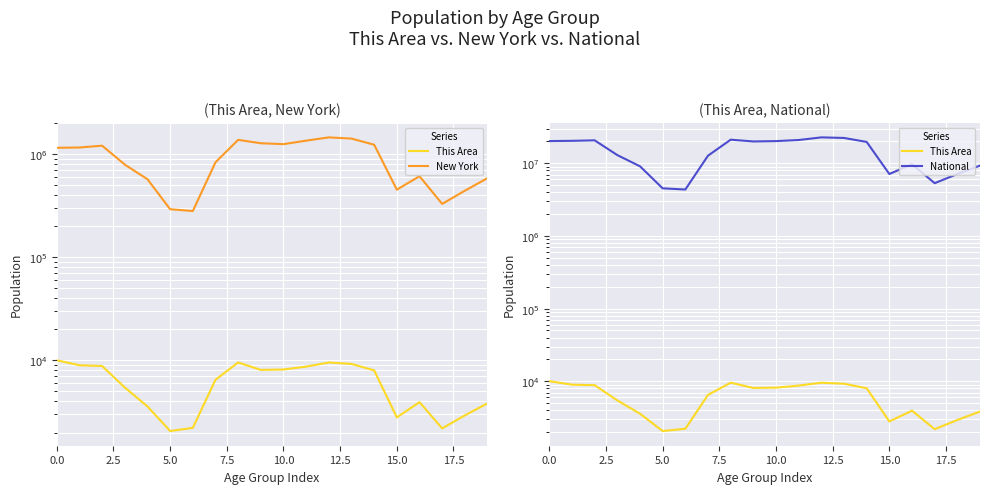

How many distinct data groups are displayed?

3